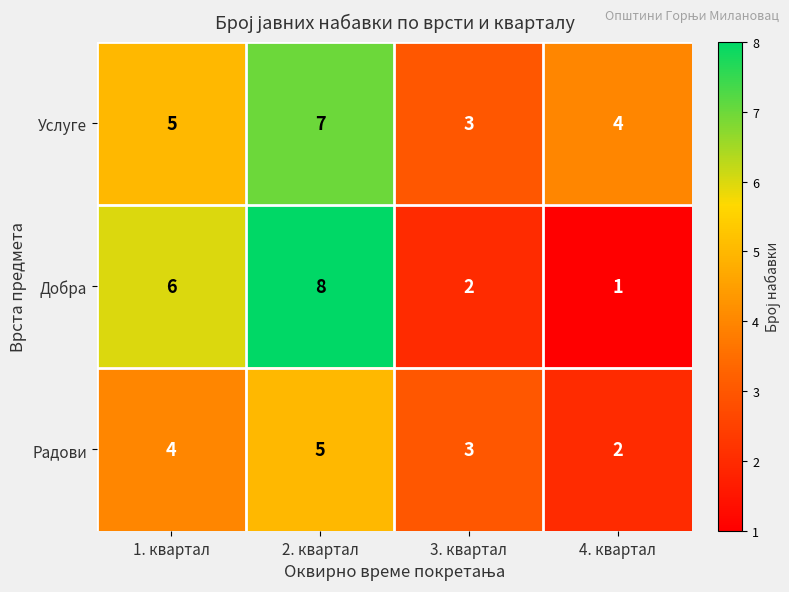

Reading left to right, transcribe all the data shown in this chart.

Услуге: 5	7	3	4
Добра: 6	8	2	1
Радови: 4	5	3	2